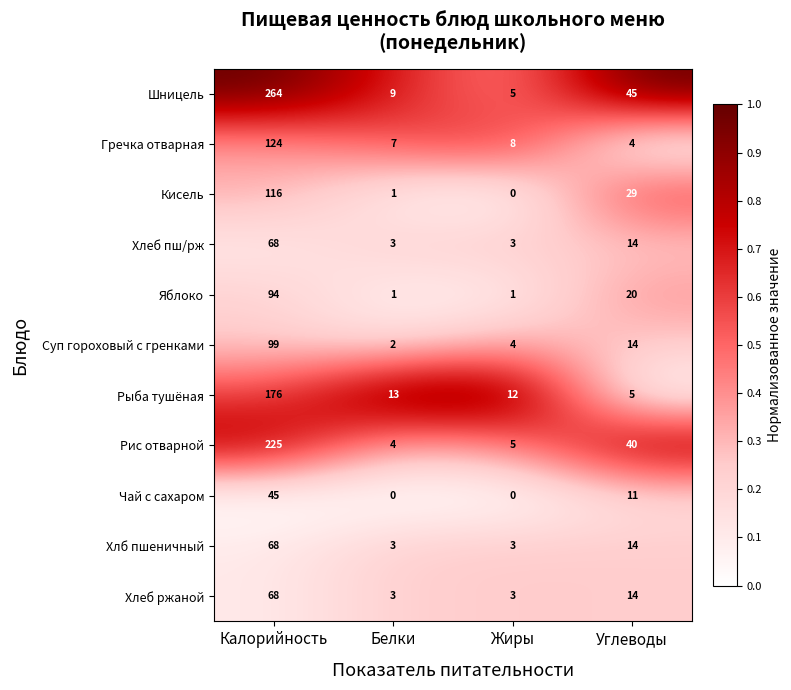

Which series has the largest range (max minus min)?

Шницель